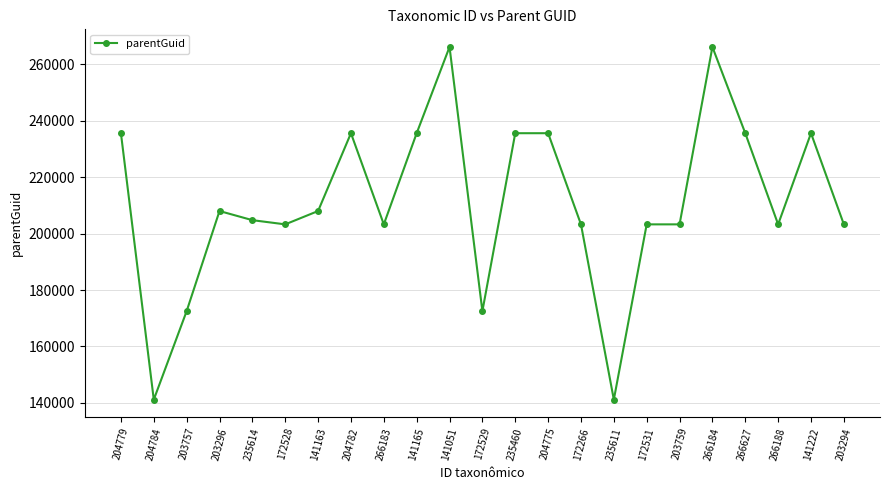

Between 203294 and 204782, which is larger?

204782